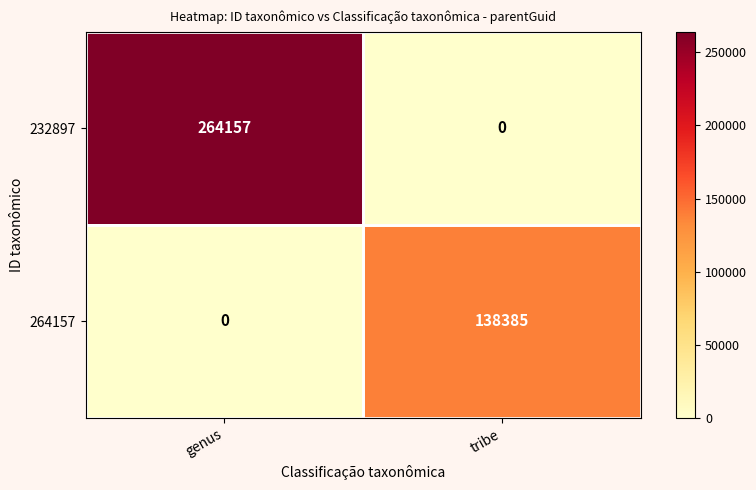

At which label is 264157 closest to 69192?

genus